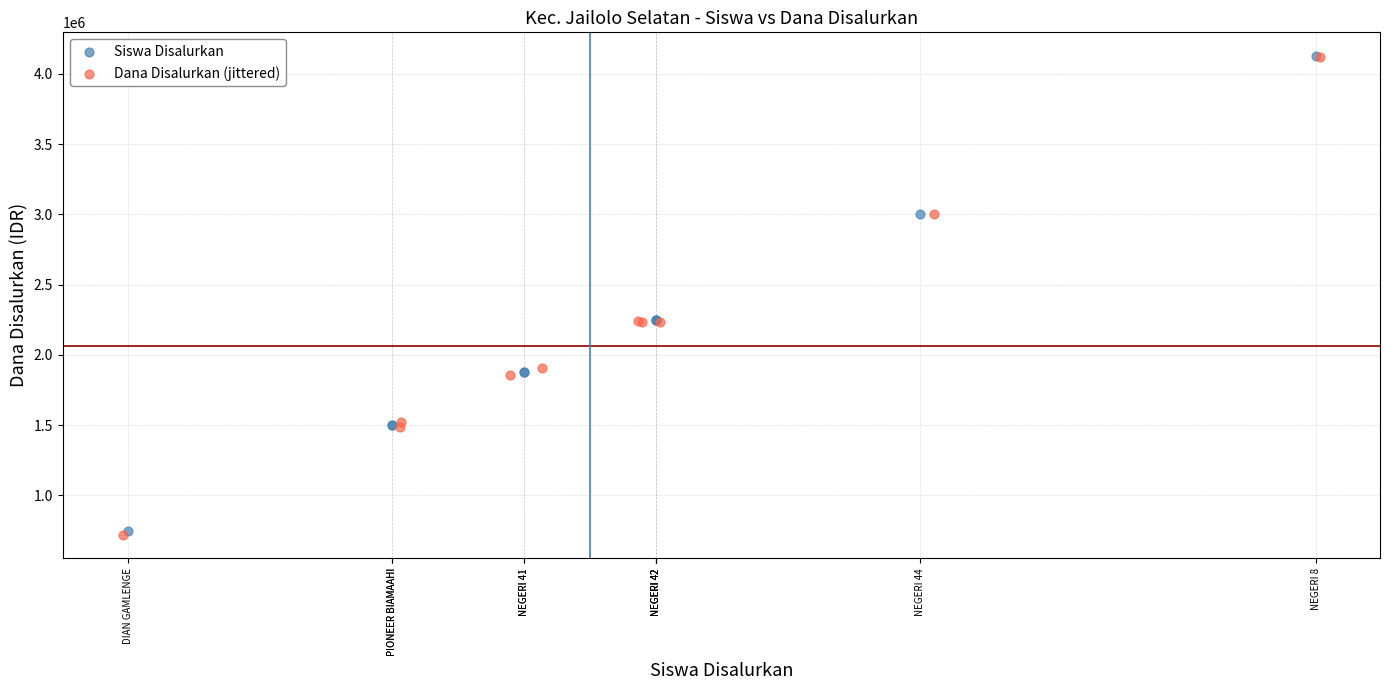

Which series has the widest spread of Y values?

Dana Disalurkan (jittered)